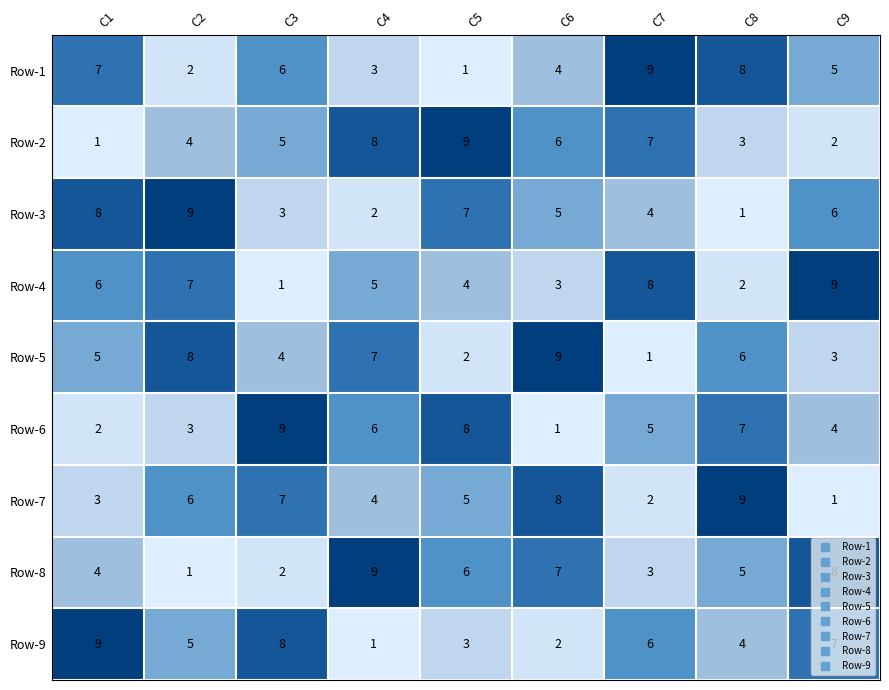

Count the Row-3 values in the range 3 to 7.

5